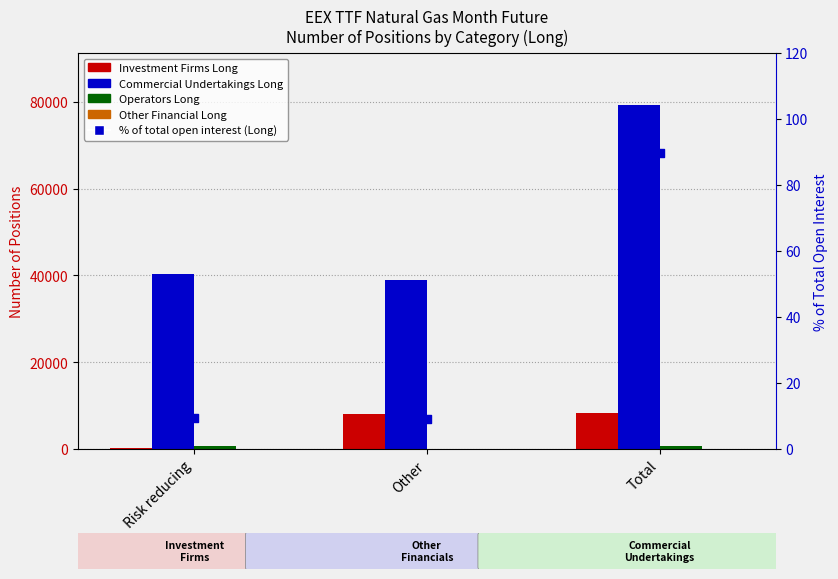

Is the value of Other Financial Long at Risk reducing greater than the value of Investment Firms Long at Total?

No